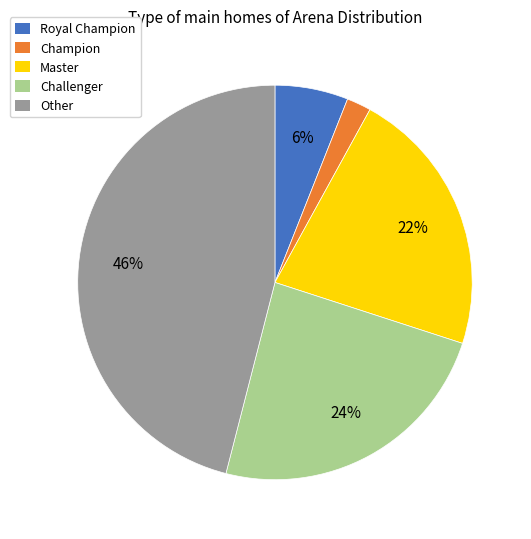

How many slices are in this pie chart?

5